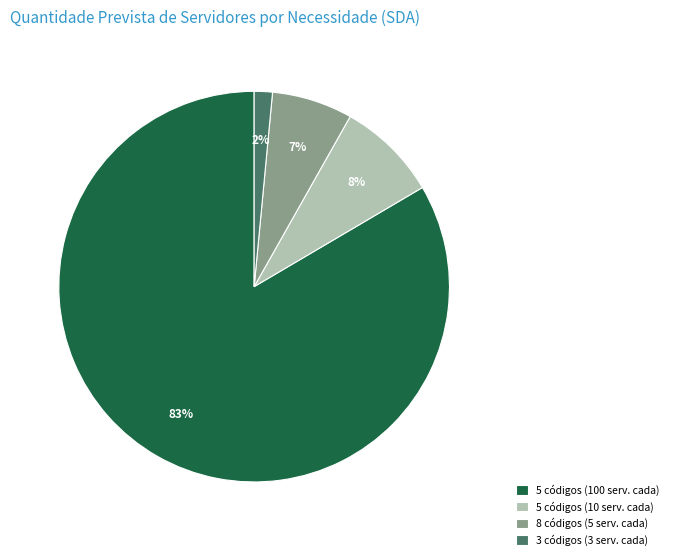

What is the smallest slice in the pie chart?

3 códigos (3 serv. cada)